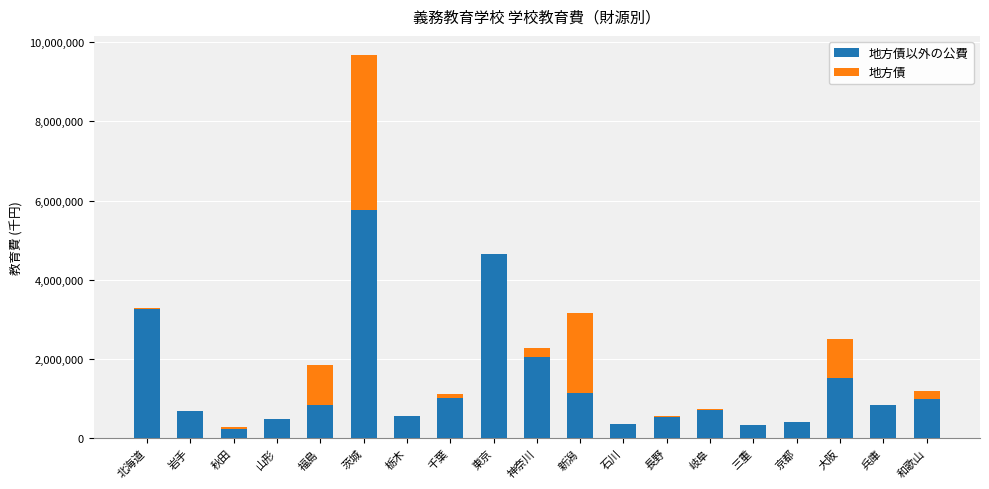

At which category is the sum across all series the highest?

茨城